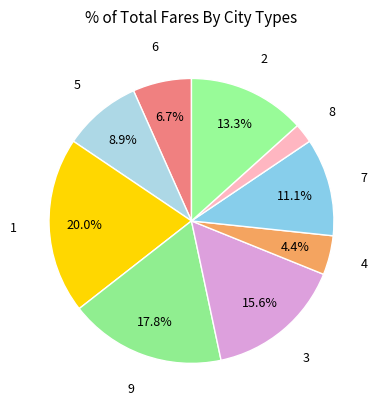

How many slices are in this pie chart?

9